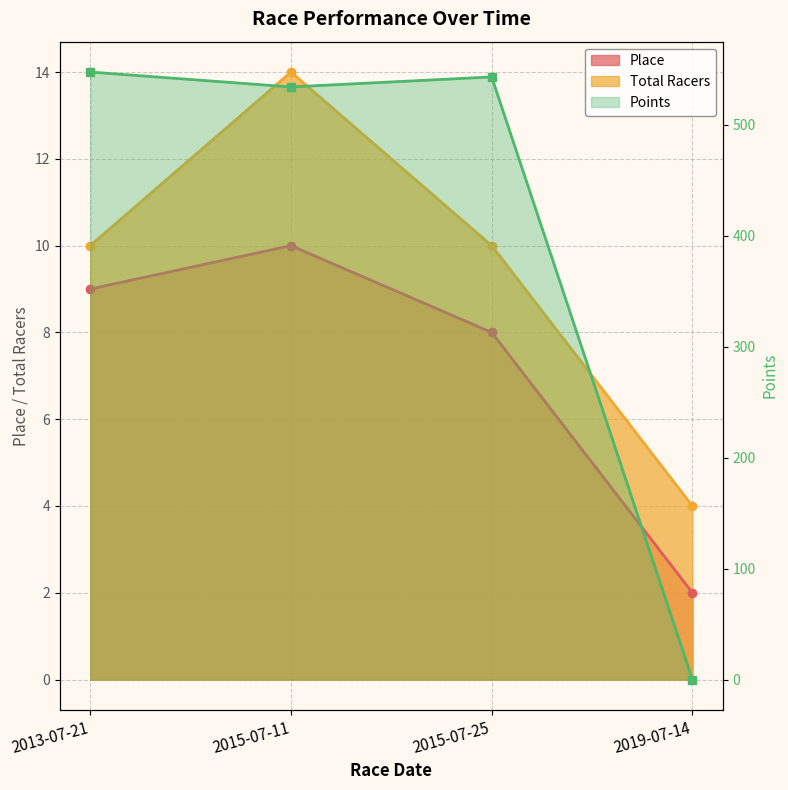

At which label does Total Racers first exceed 10?

2015-07-11